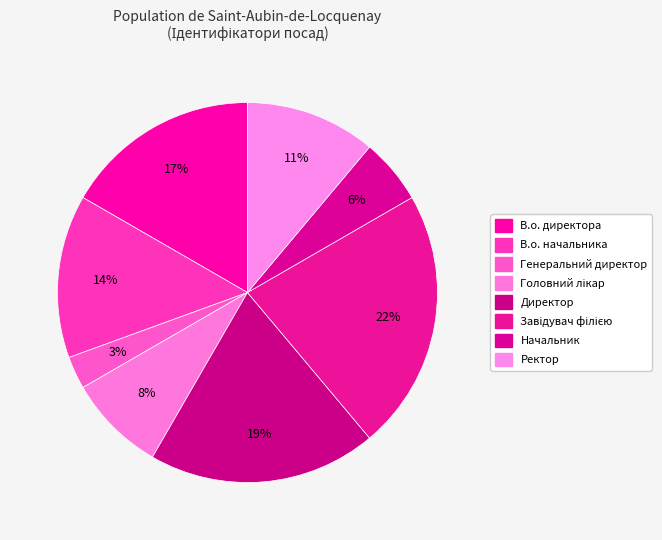

Which category has the smallest portion of the pie?

Генеральний директор